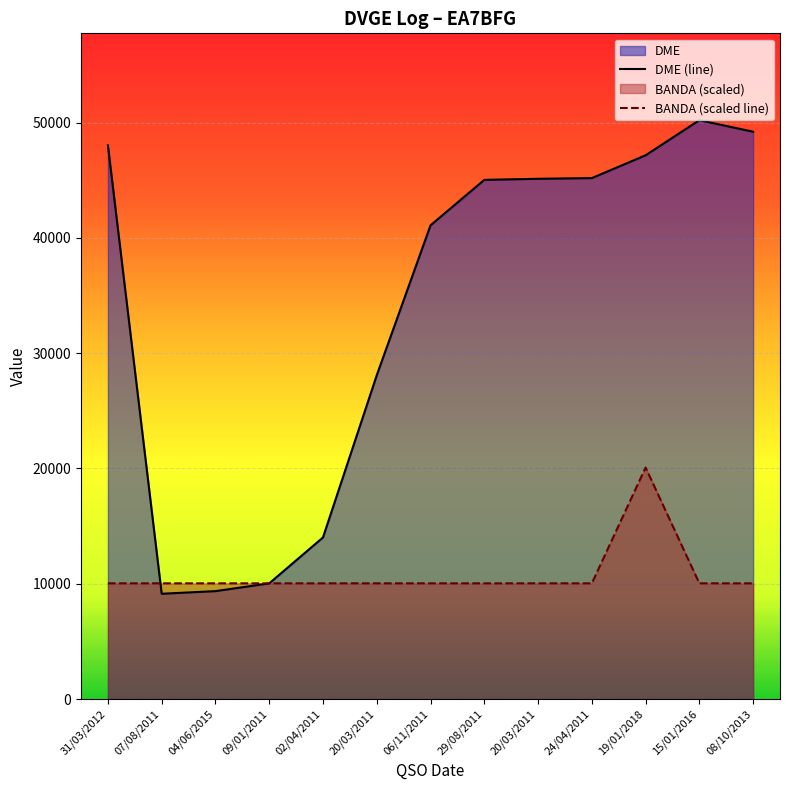

Is the value of DME (line) at 15/01/2016 greater than the value of BANDA (scaled line) at 02/04/2011?

Yes